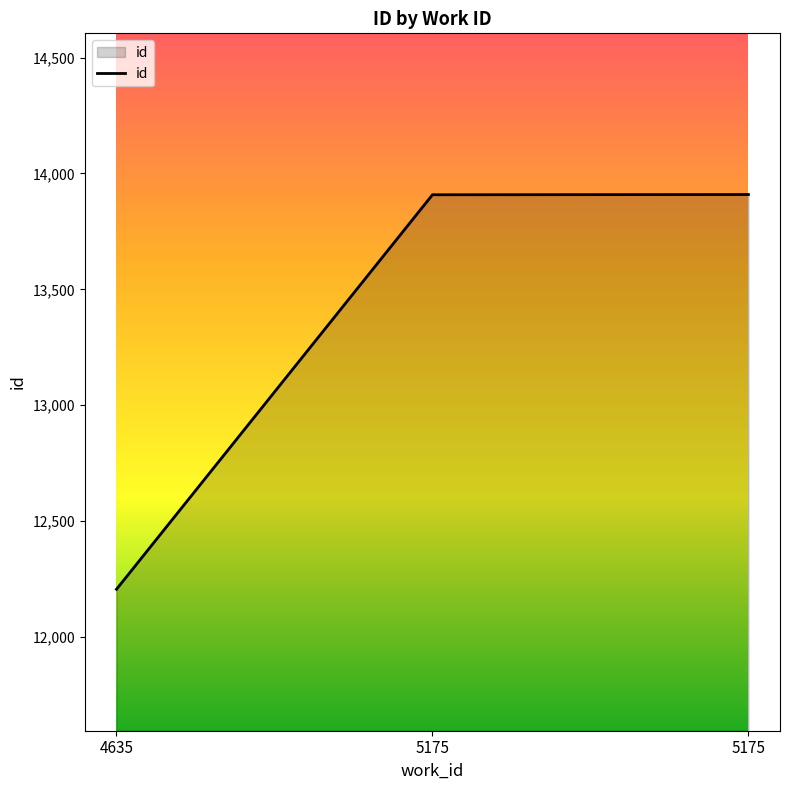

How many values are below 13908?

1